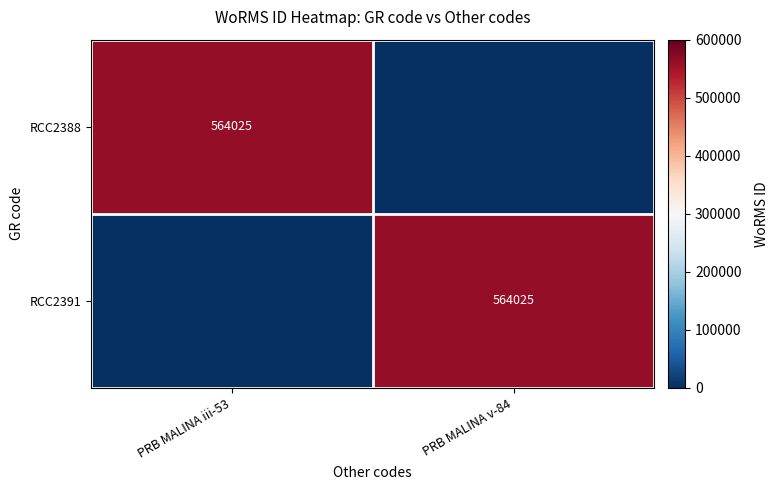

How many data points does each series have?

2